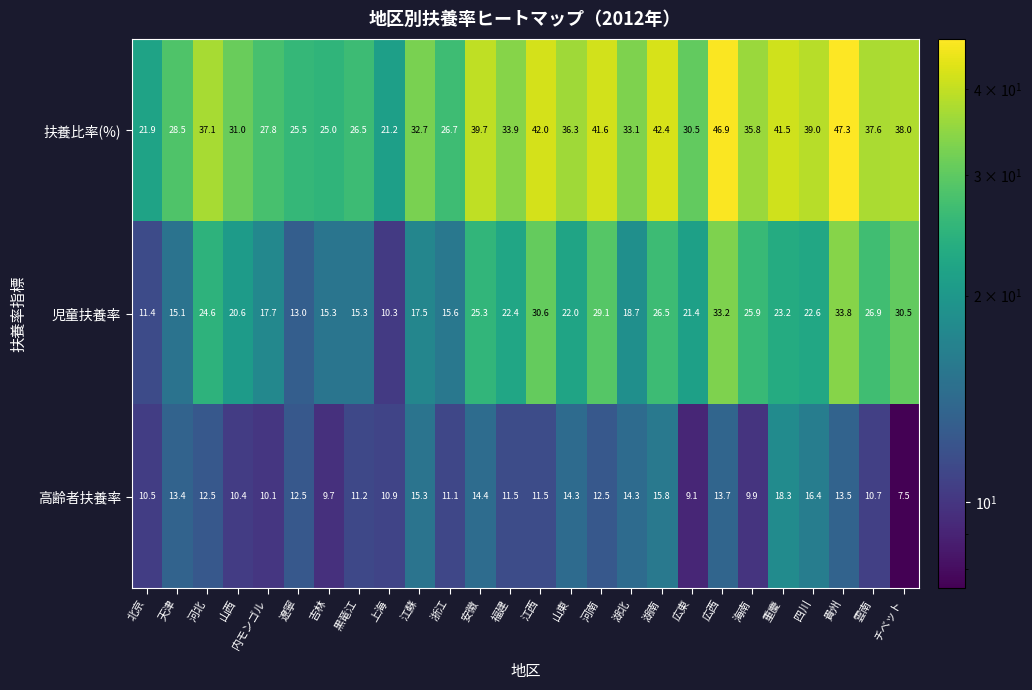

What is the minimum value for 高齢者扶養率?

7.5